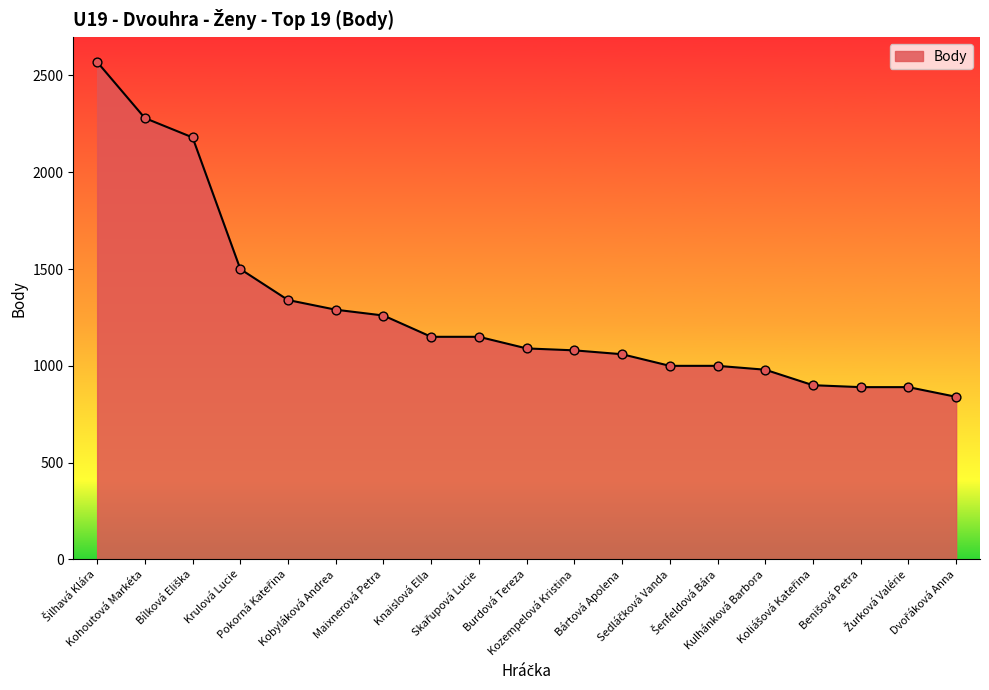

What is the difference between the maximum and minimum values?

1730